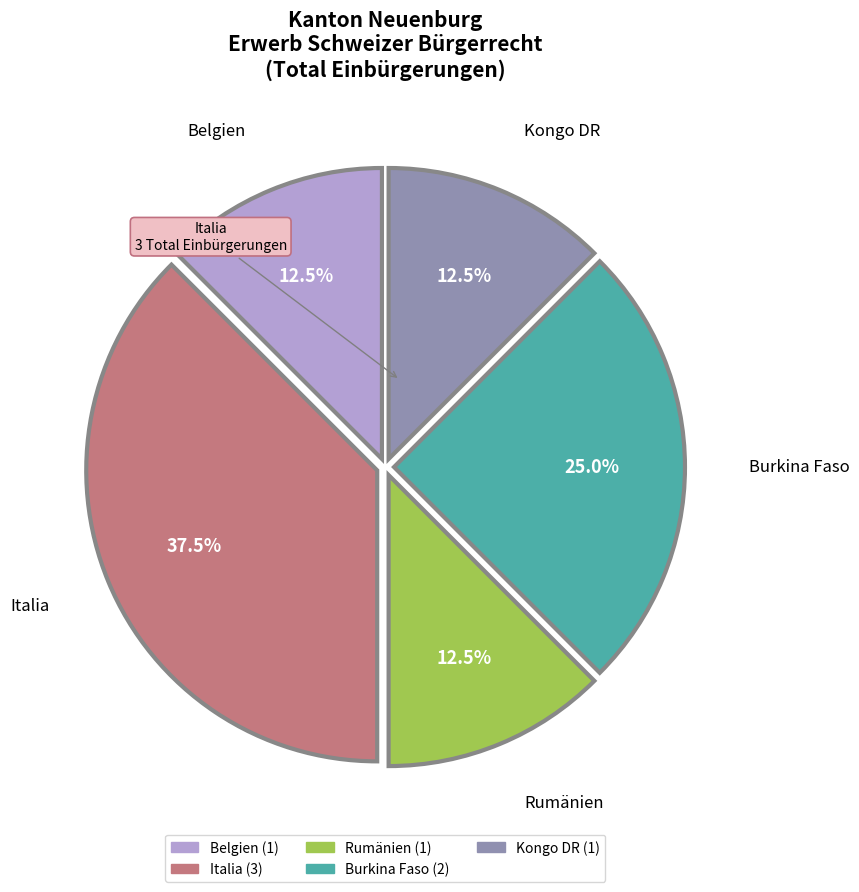

Is there a majority slice in this chart?

No